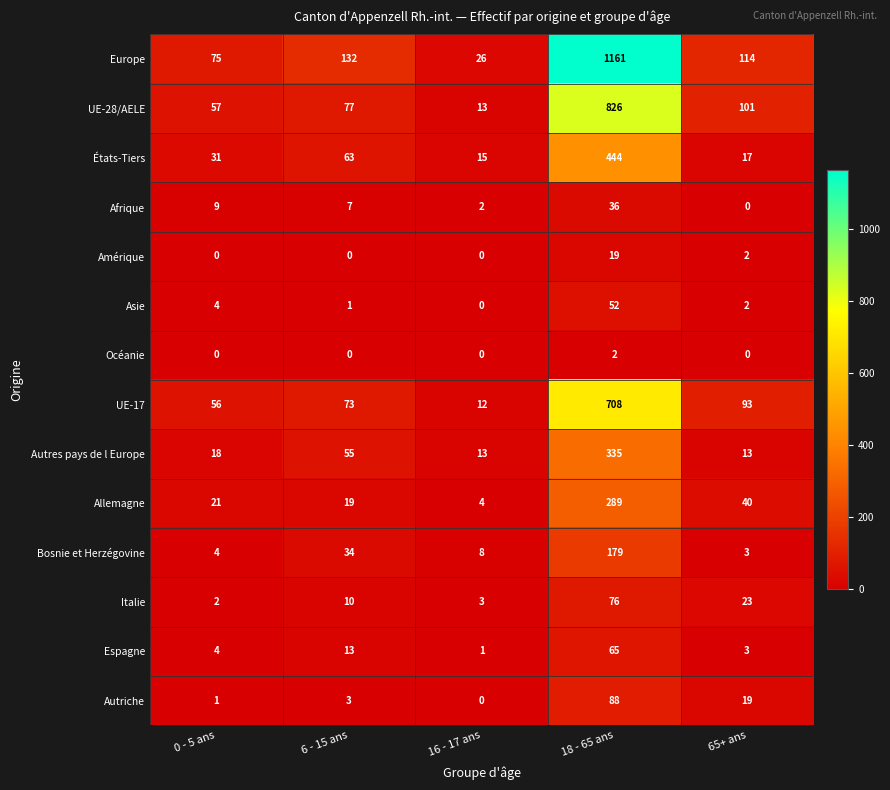

What is the difference between the highest and lowest values at 6 - 15 ans?

132